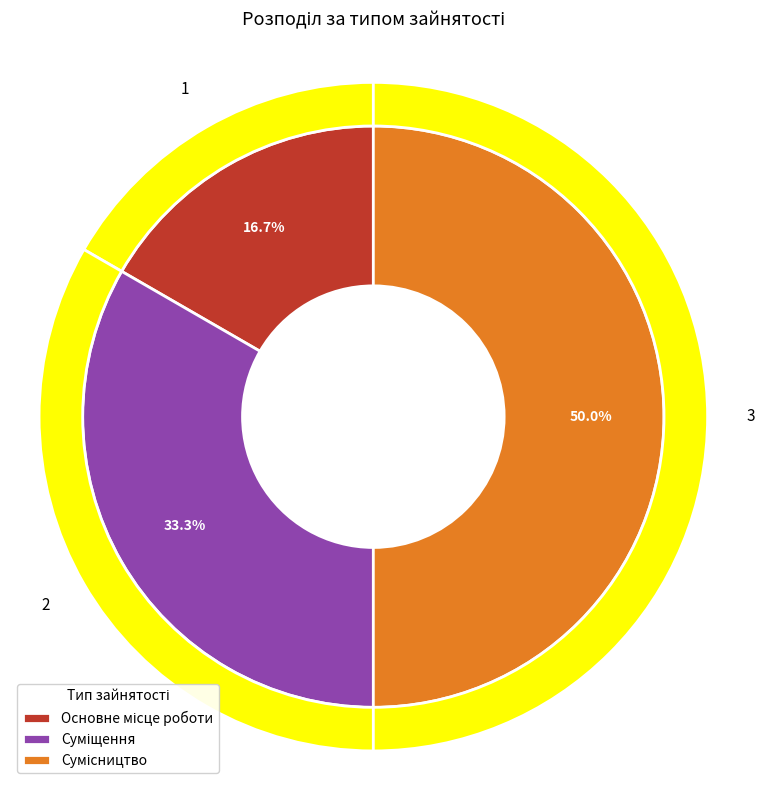

What percentage is the Суміщення slice, to the nearest percent?

33%